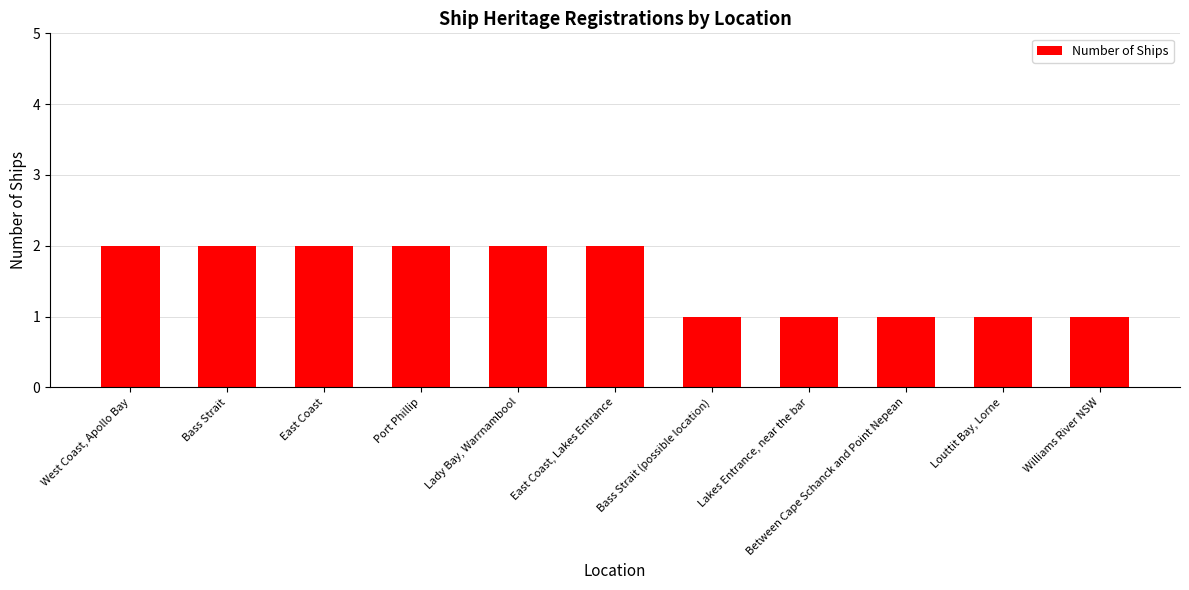

What is the sum of all values?

17